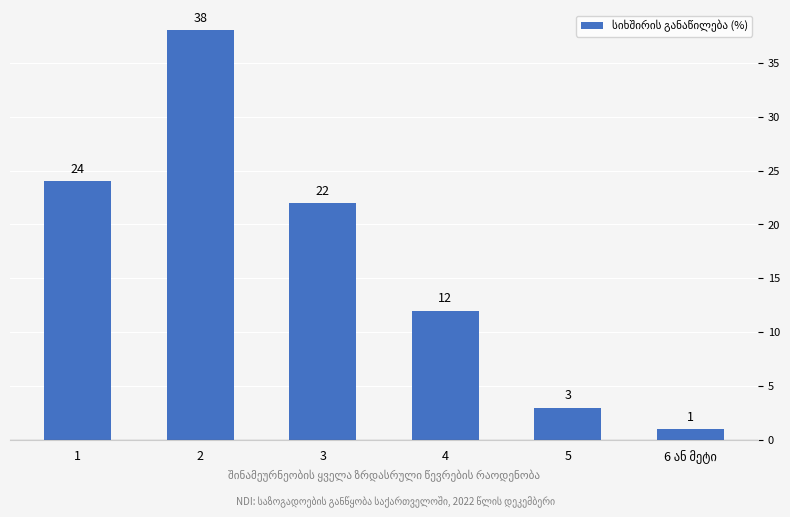

Which category has the highest value across all series?

2